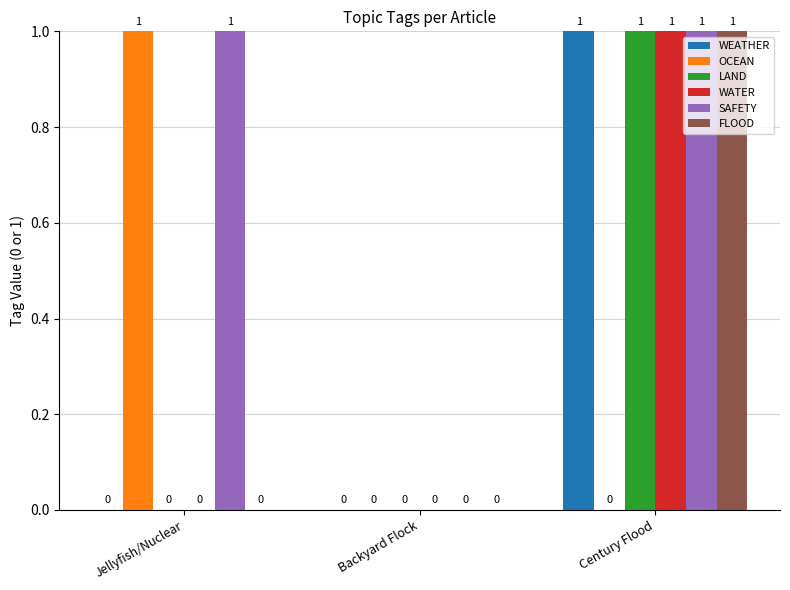

True or false: LAND has a value of 1 at Jellyfish/Nuclear.

False